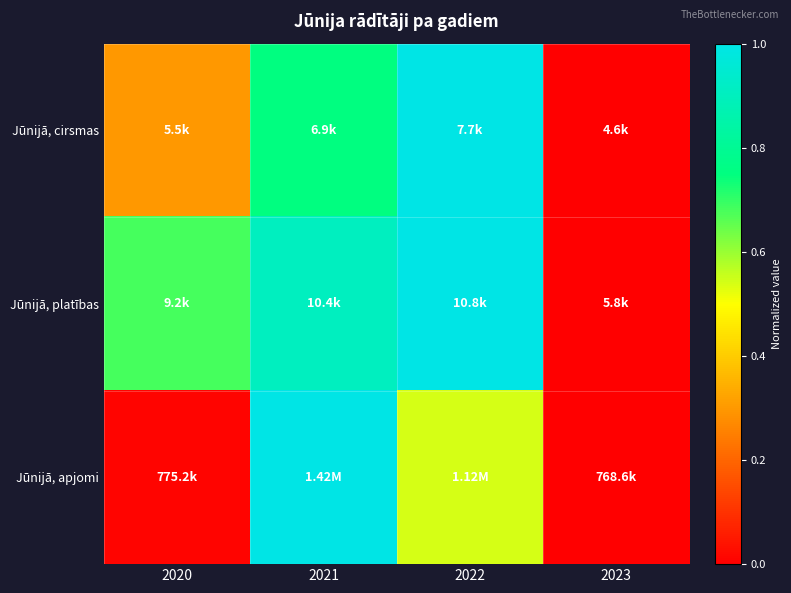

How many categories are shown in the chart?

4